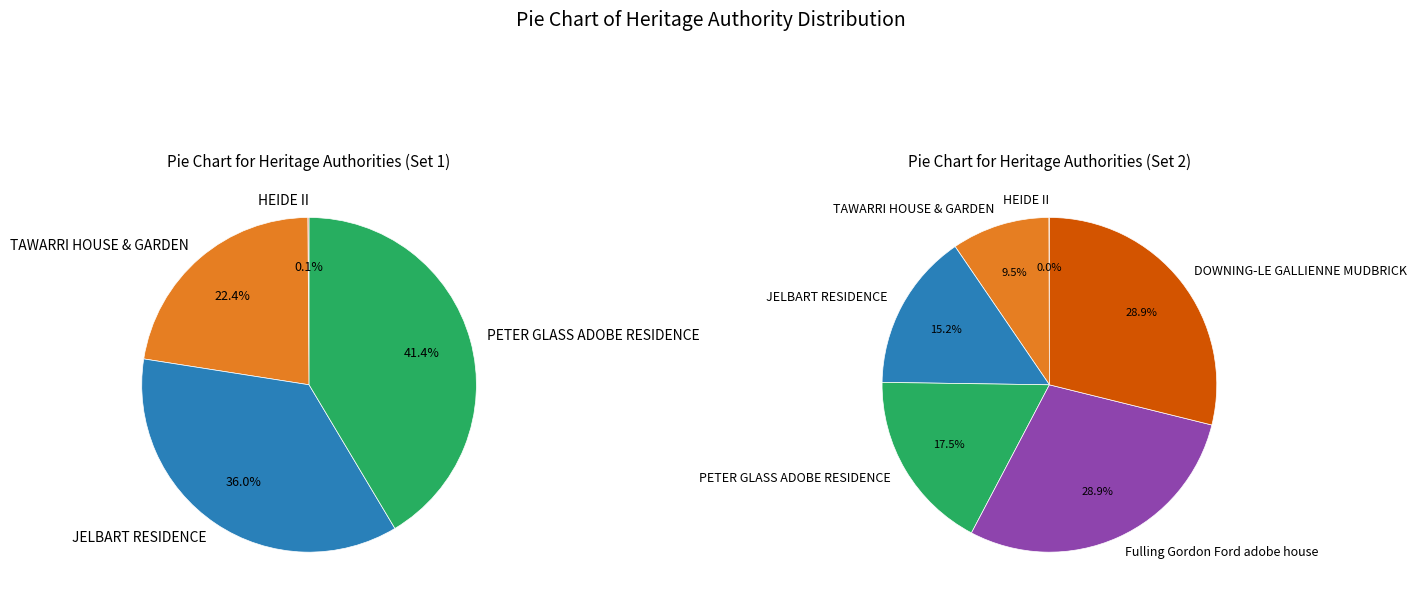

Count the number of slices in the pie.

6